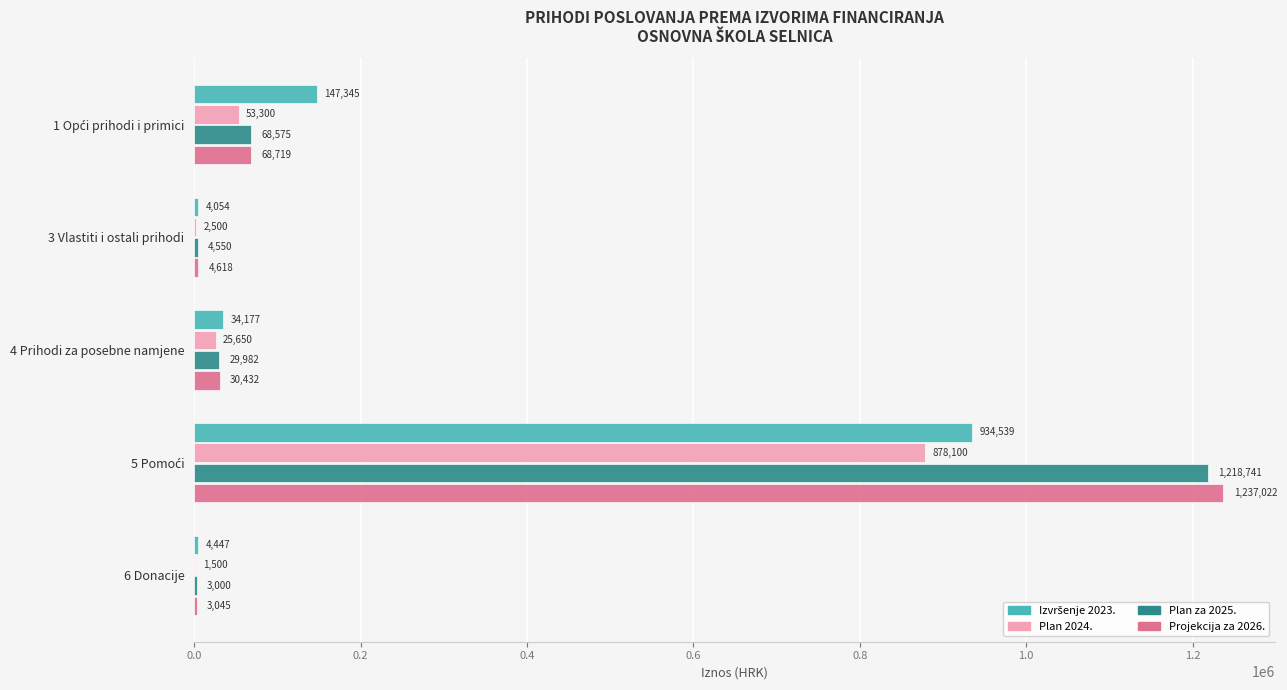

What is the sum of all Plan za 2025. values?

1324848.0